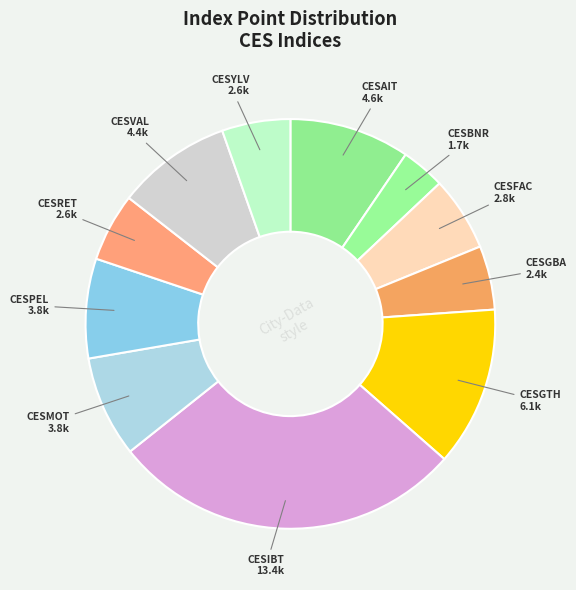

Is there any slice that represents more than half of the pie?

No